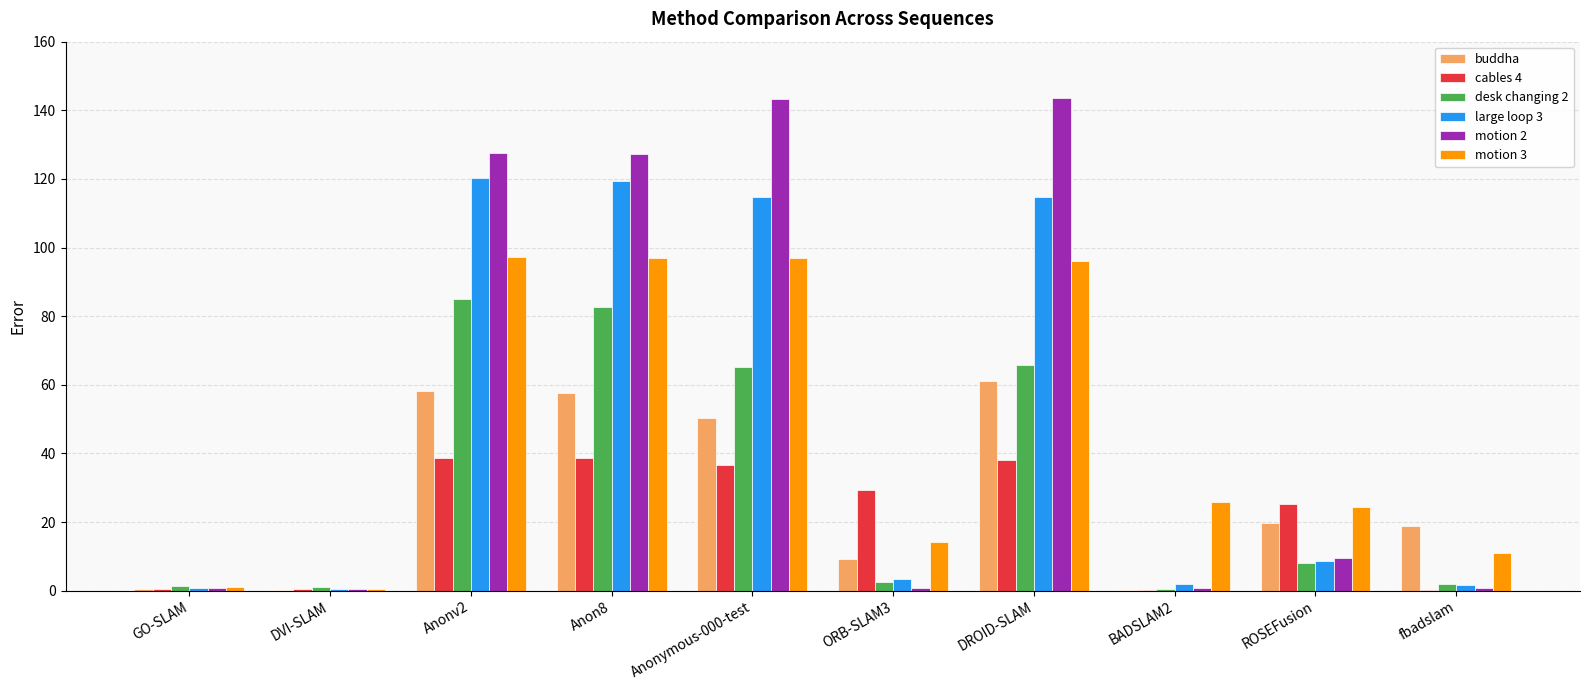

Which series has the largest total across all categories?

motion 2